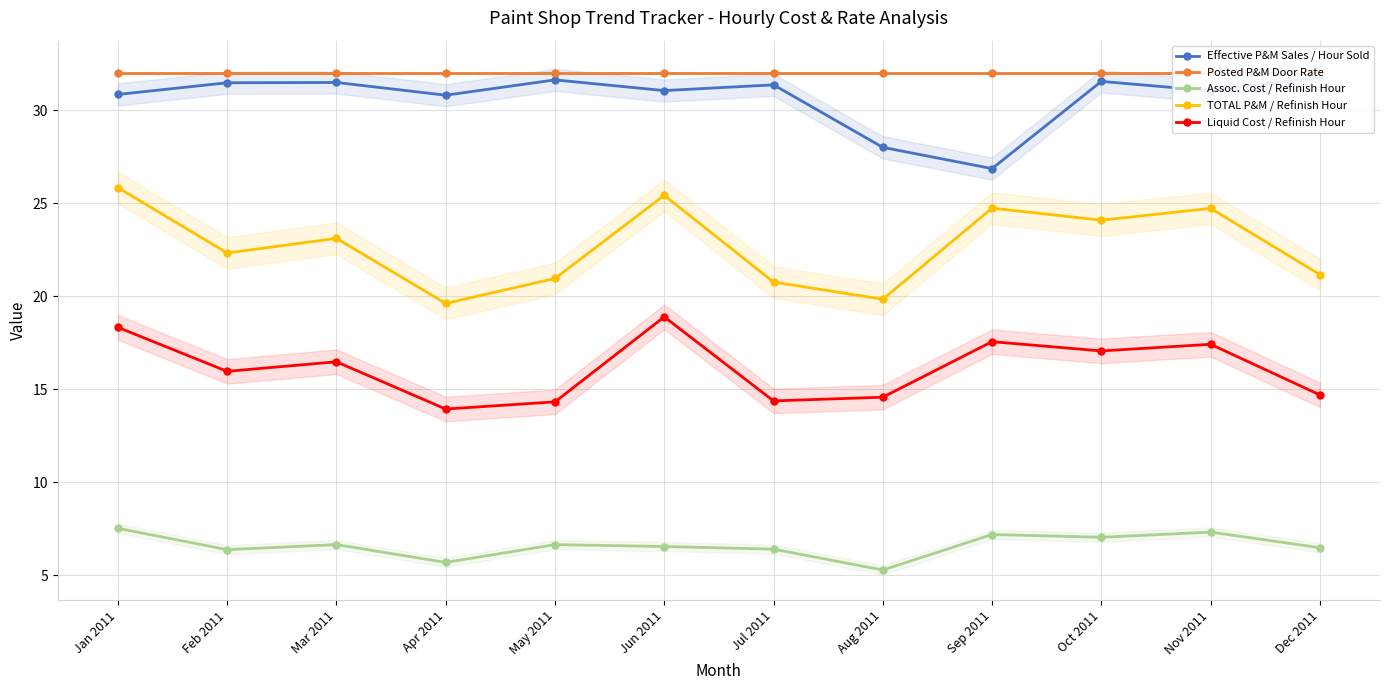

What is the spread (max minus min) of values at Aug 2011?

26.7